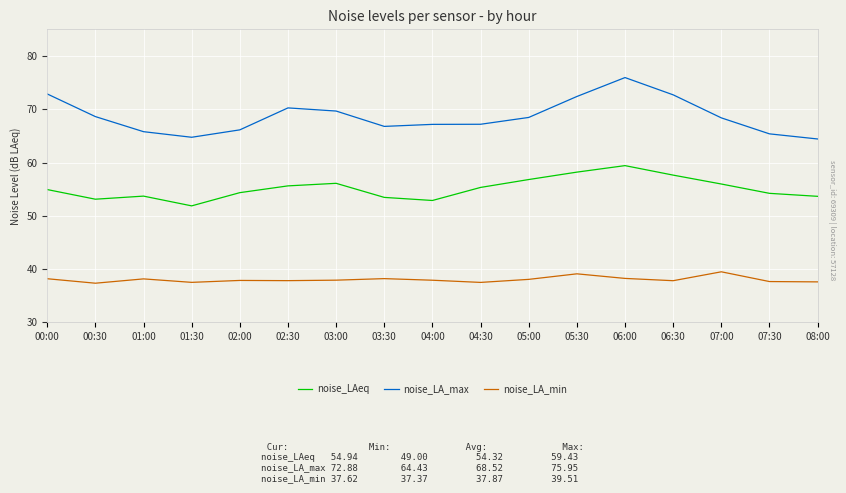

True or false: noise_LA_max and noise_LAeq intersect in this chart.

False